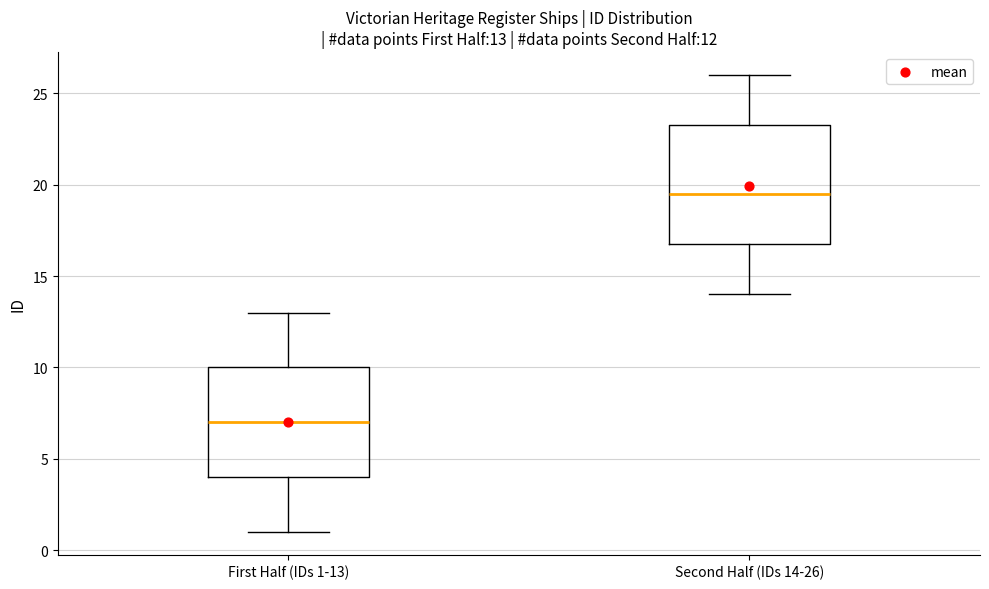

Which box has the lowest median line?

First Half (IDs 1-13)